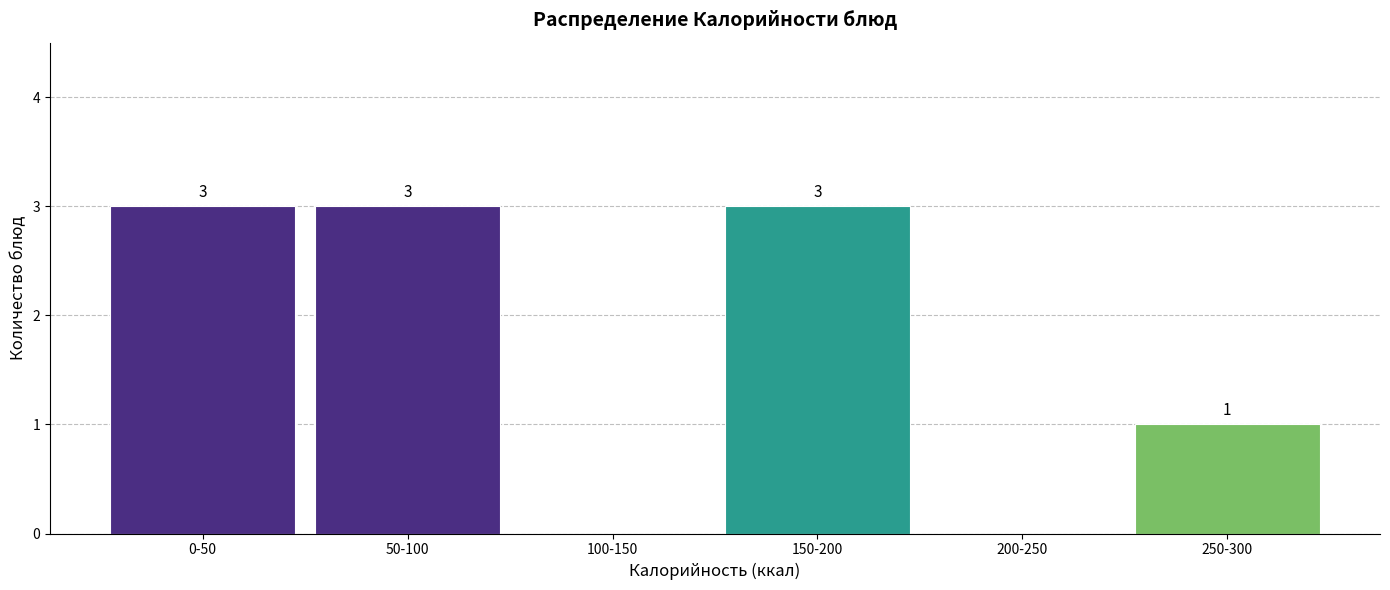

Reading left to right, list all the values displayed in this chart.

0-50=3	50-100=3	100-150=0	150-200=3	200-250=0	250-300=1